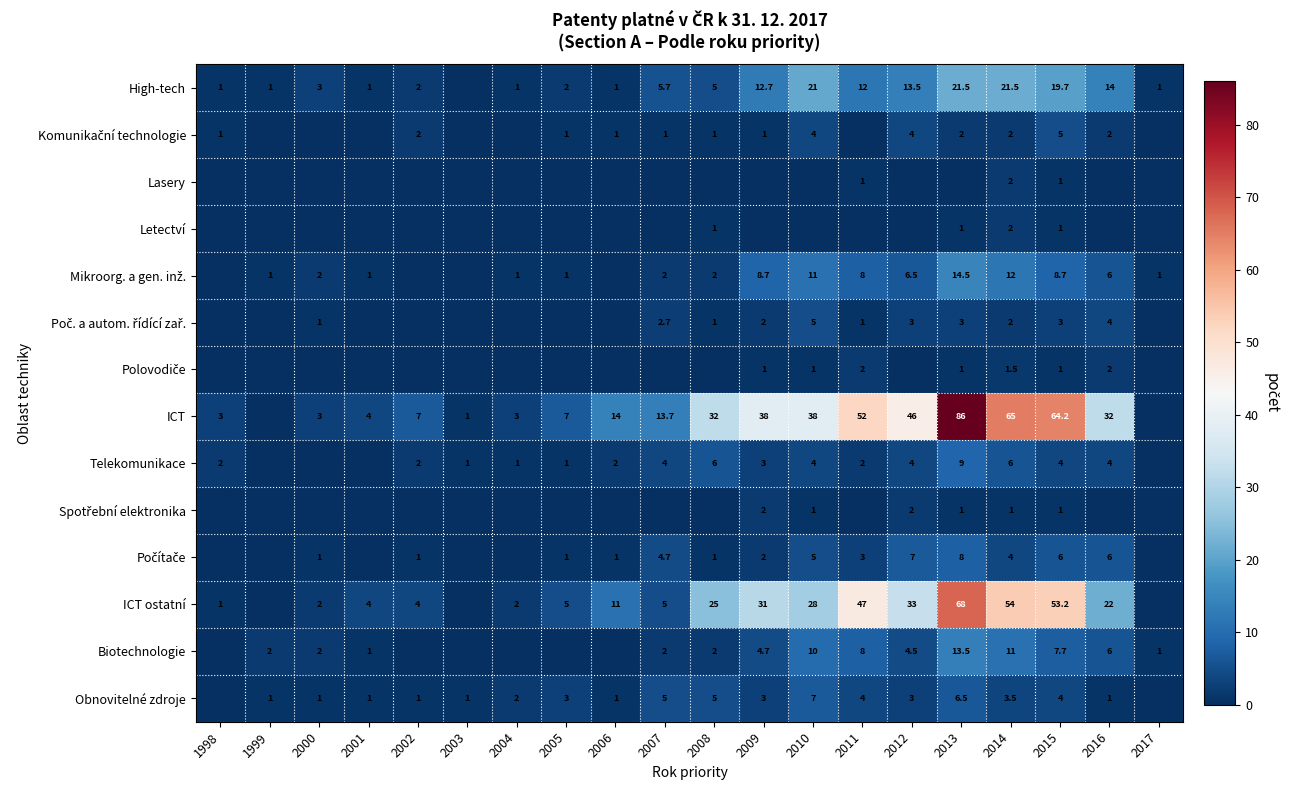

How many distinct data groups are displayed?

14